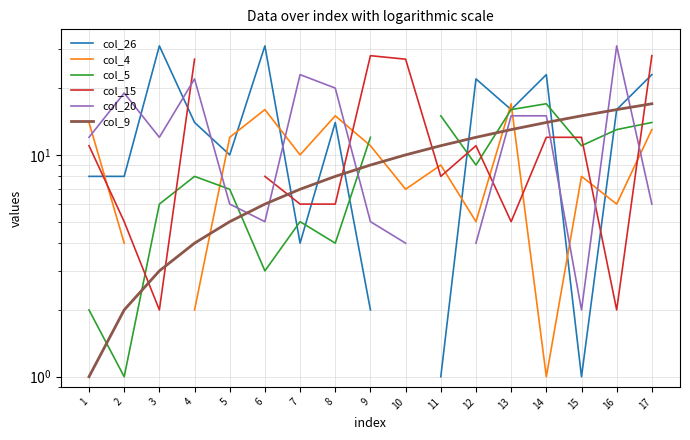

True or false: col_26 has more than 1 points higher than both neighbors.

True